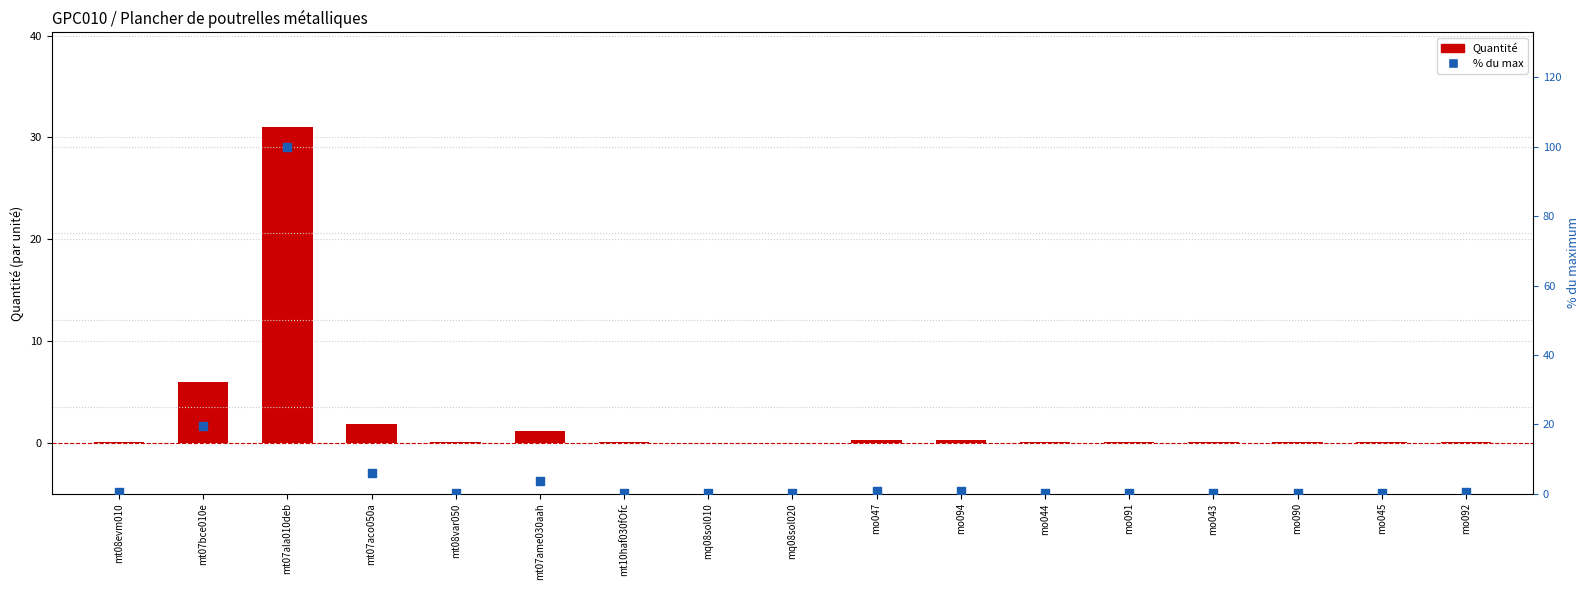

Which series reaches the maximum Y coordinate?

% du max